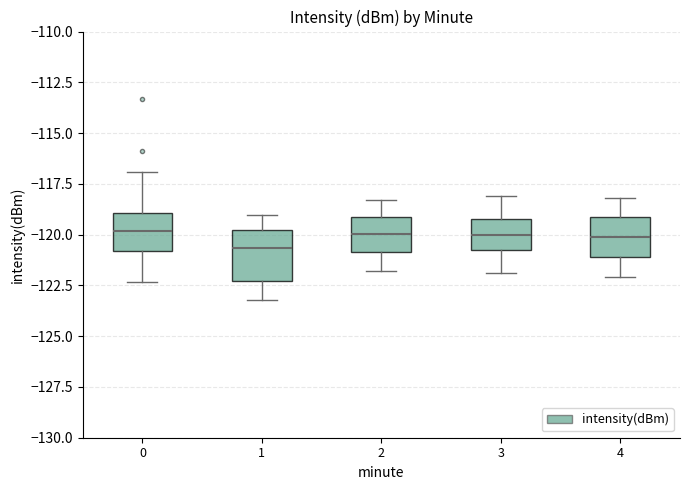

Reading left to right, transcribe this box plot: for each box, give where its median line is, the range the box spans, and where its two whiskers end, as read against the y-axis. The values are not printed on the chart, so give them approximately, as read against the axis.

0: median -120.0, box -121.0 to -119.0, whiskers -122.5 to -117.0
1: median -120.5, box -122.5 to -120.0, whiskers -123.0 to -119.0
2: median -120.0, box -121.0 to -119.0, whiskers -122.0 to -118.5
3: median -120.0, box -121.0 to -119.0, whiskers -122.0 to -118.0
4: median -120.0, box -121.0 to -119.0, whiskers -122.0 to -118.0